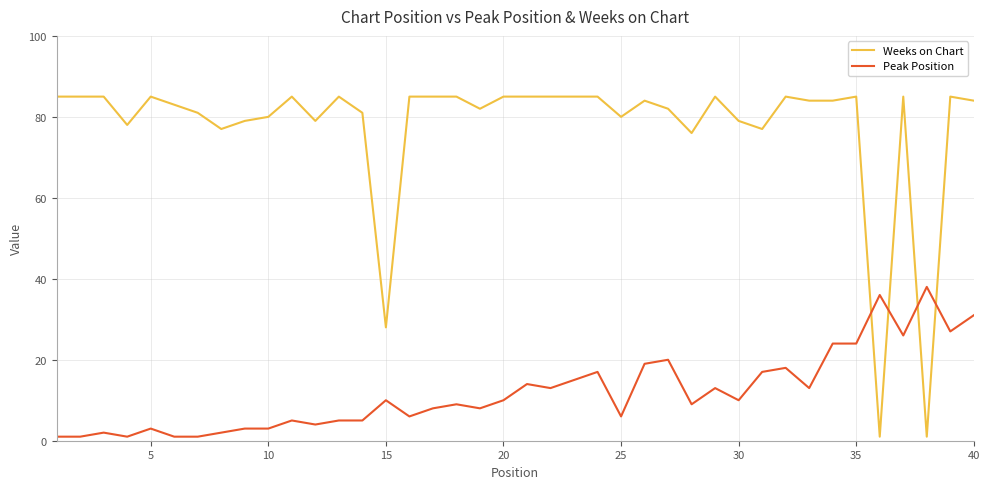

Which series has the largest total across all categories?

Weeks on Chart